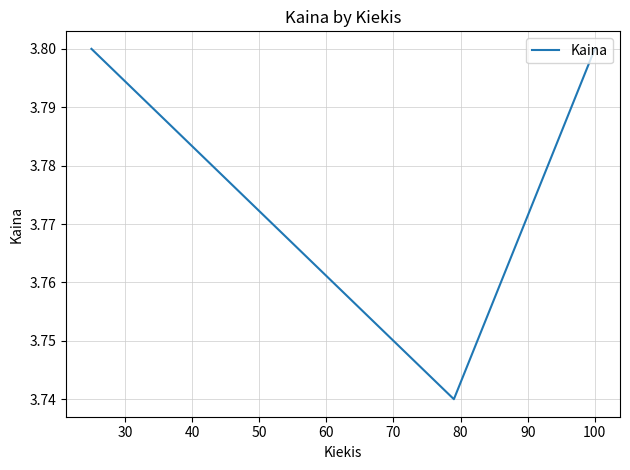

What is the sum of all values?

11.3